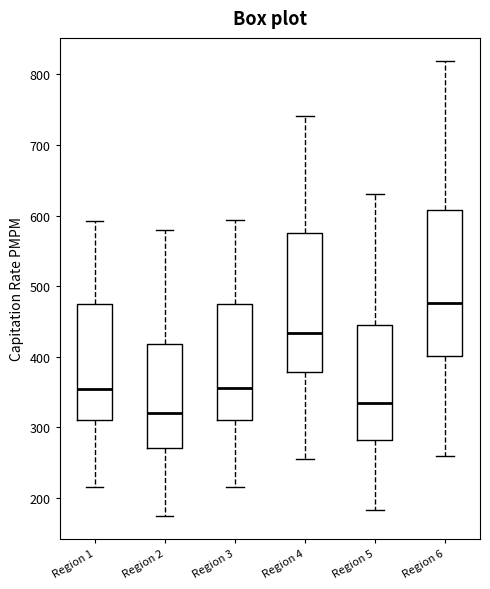

Which box has the lowest median line?

Region 2